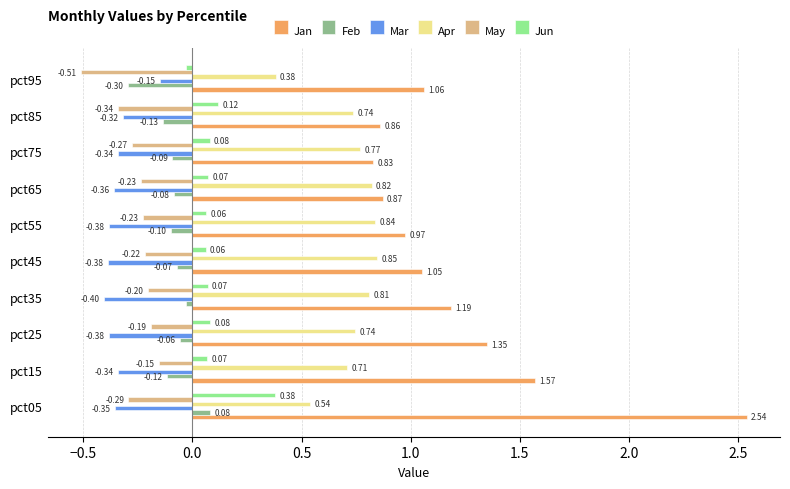

At pct45, list the series in order from smallest to largest.

Mar, May, Feb, Jun, Apr, Jan